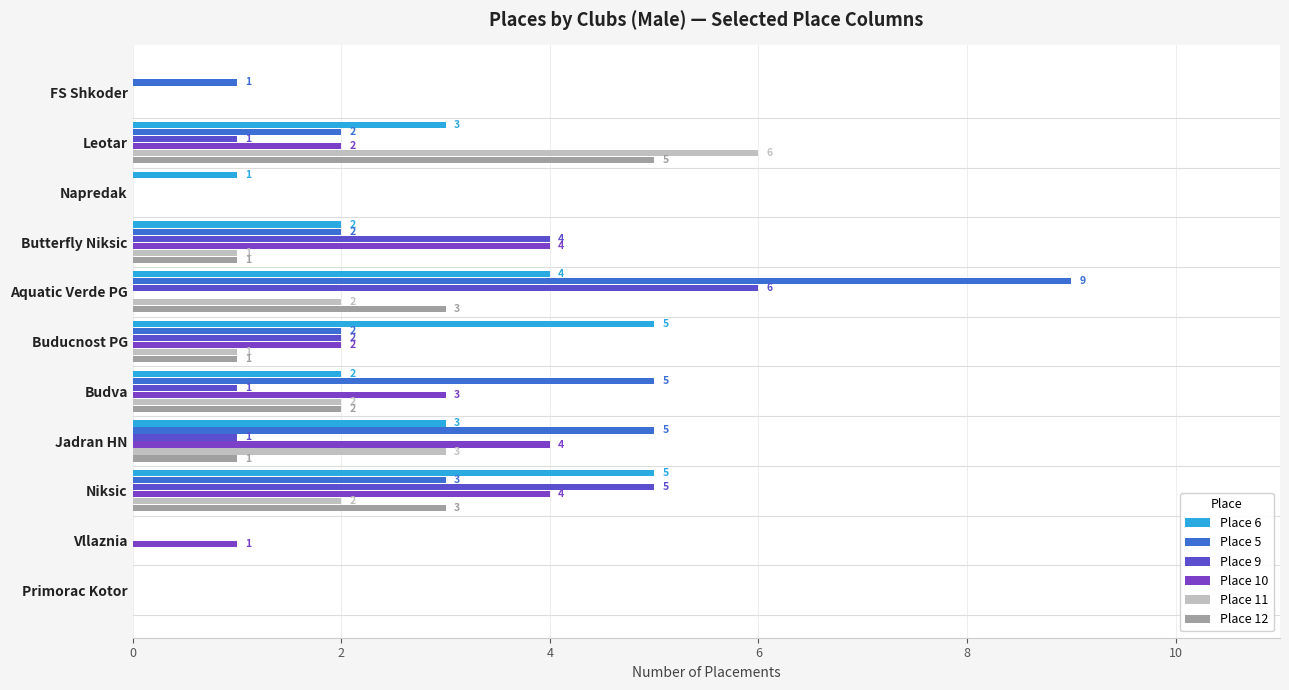

What is the average value of the Place 5 series?

3